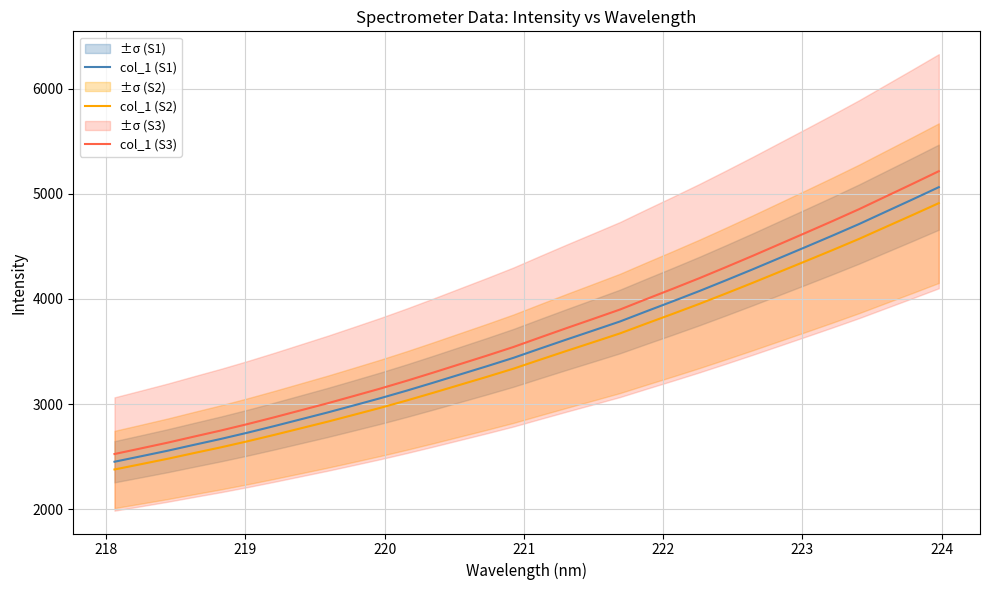

At how many categories does at least one series exceed 3241?

20